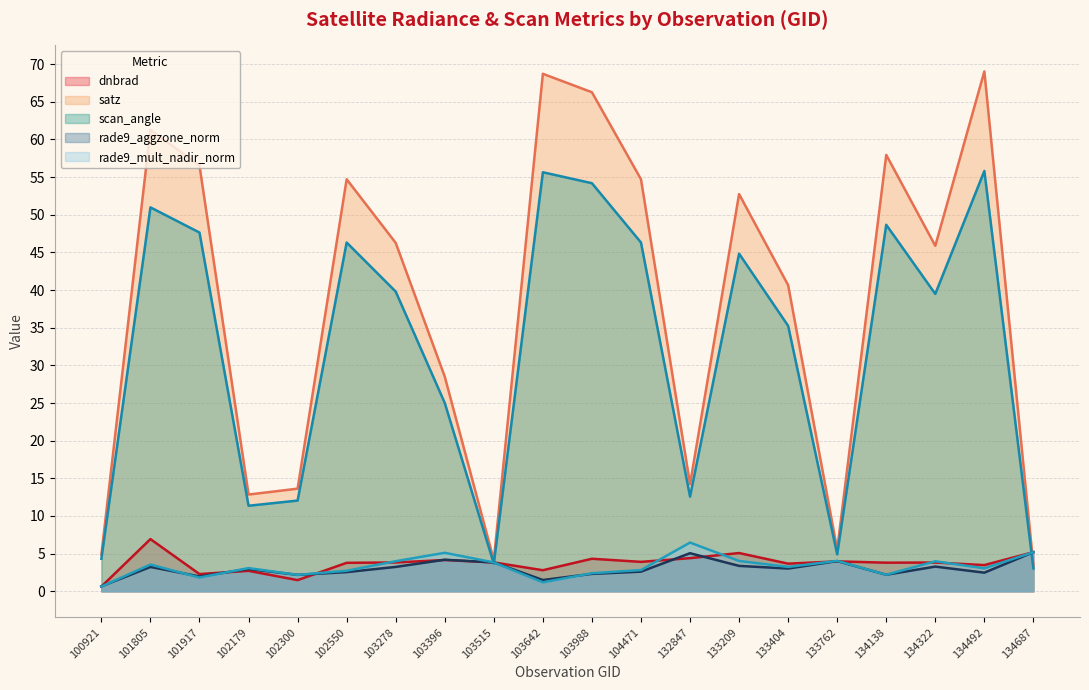

The value of rade9_aggzone_norm at 133209 is 3.4. True or false?

True